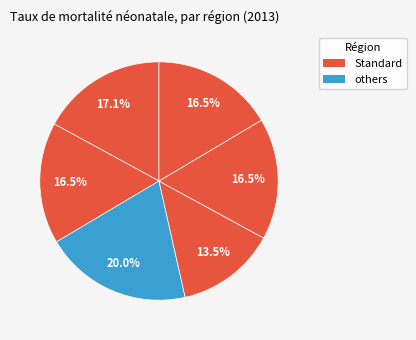

How many segments does this pie chart have?

6